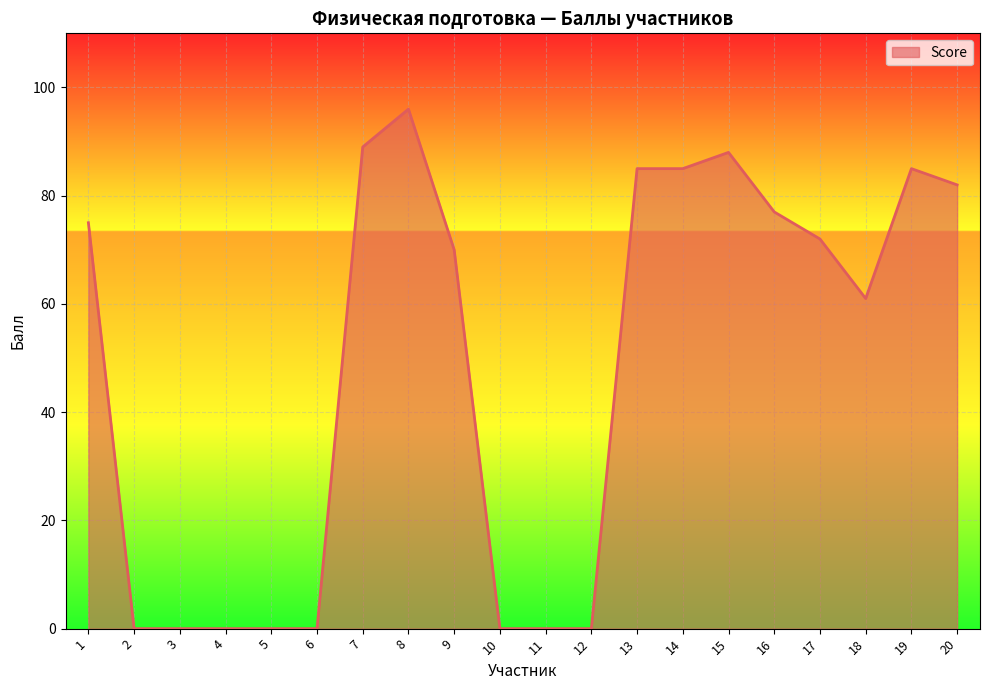

At which label is the value closest to 48?

18